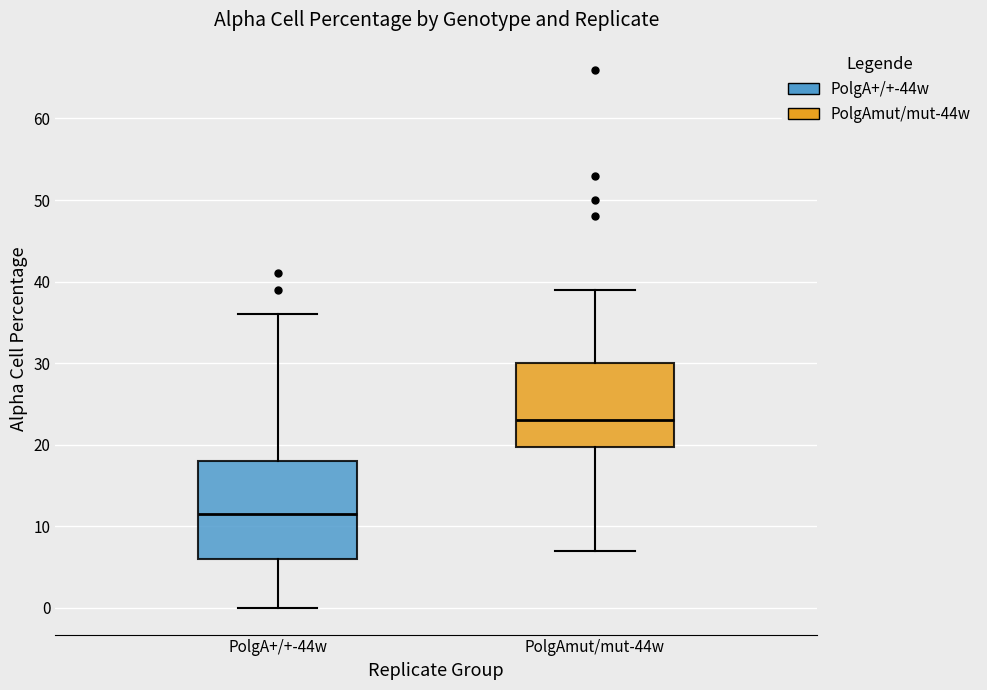

Where does the upper whisker of the box for PolgAmut/mut-44w end on the y-axis? The values are not printed on the chart, so give them approximately, as read against the axis.

39